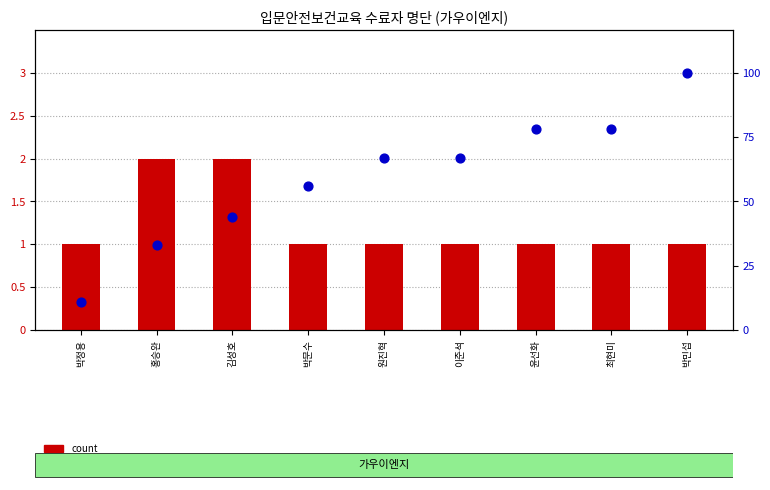

What are all the series names shown in the legend?

count, percentile rank within the sample